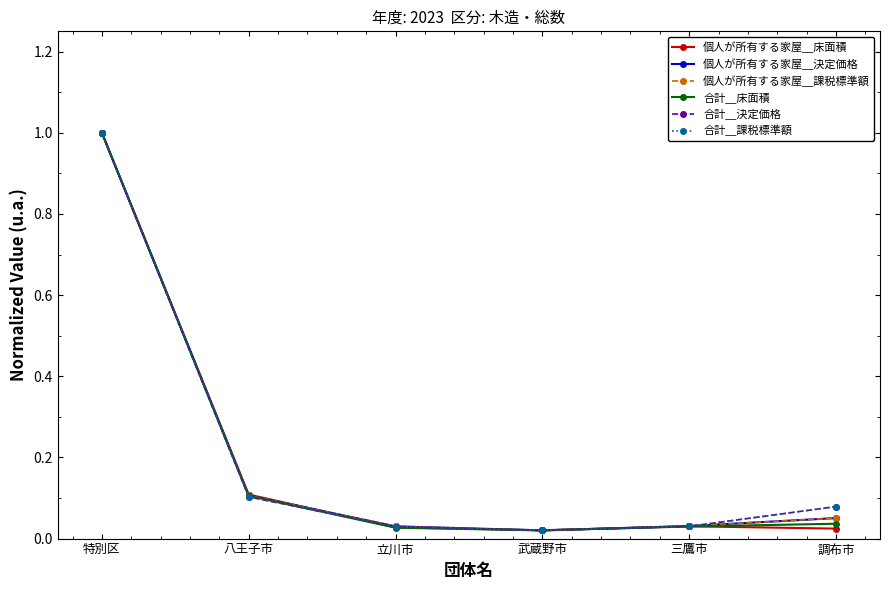

What is the highest value of the 合計＿決定価格 series?

1.0